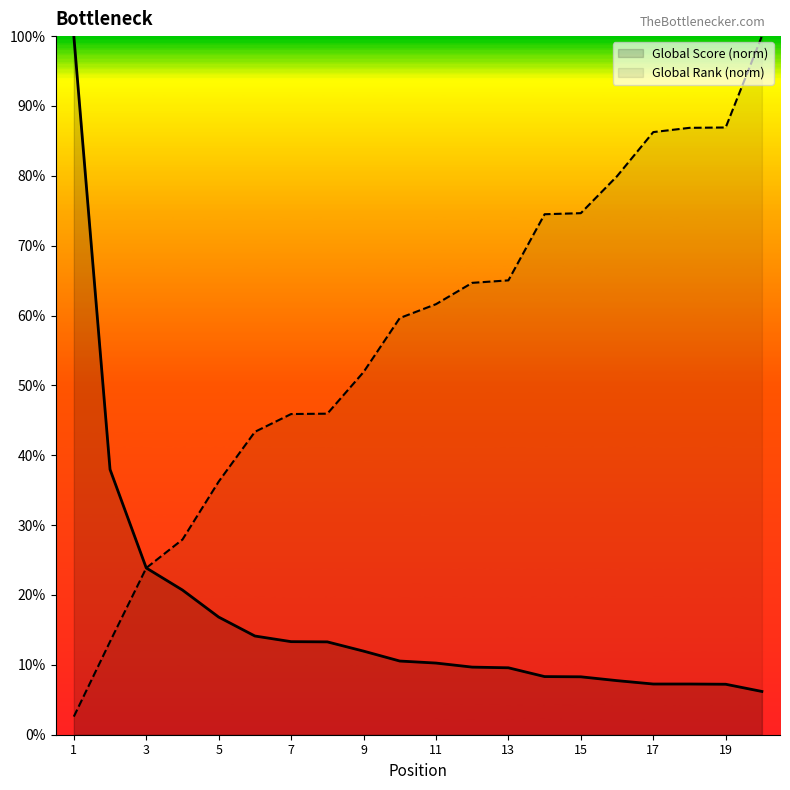

True or false: Global Rank has more than 2 interior local peaks.

False